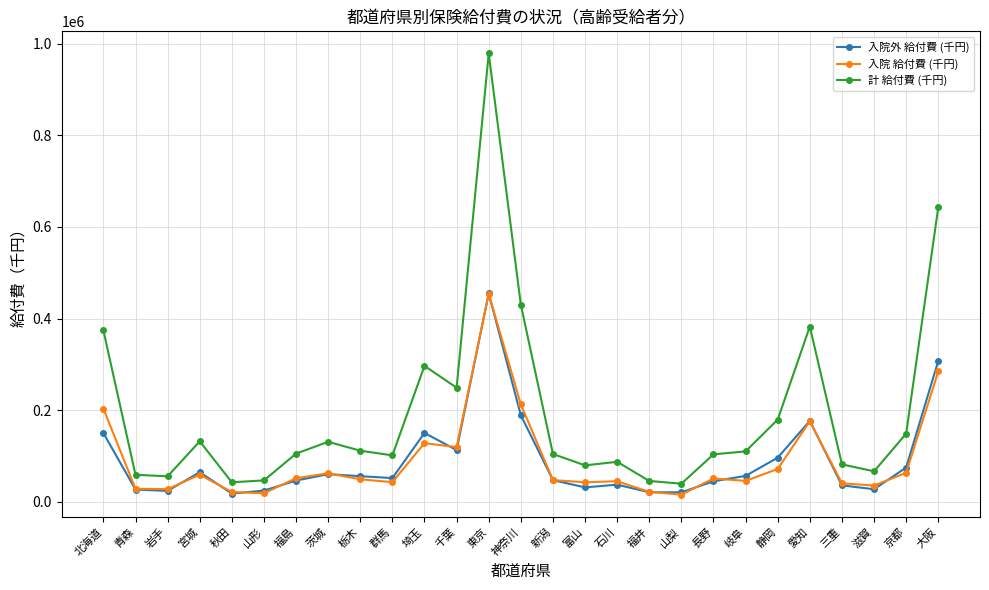

The 計 給付費 (千円) series shows 147981.0 at 岐阜. True or false?

False